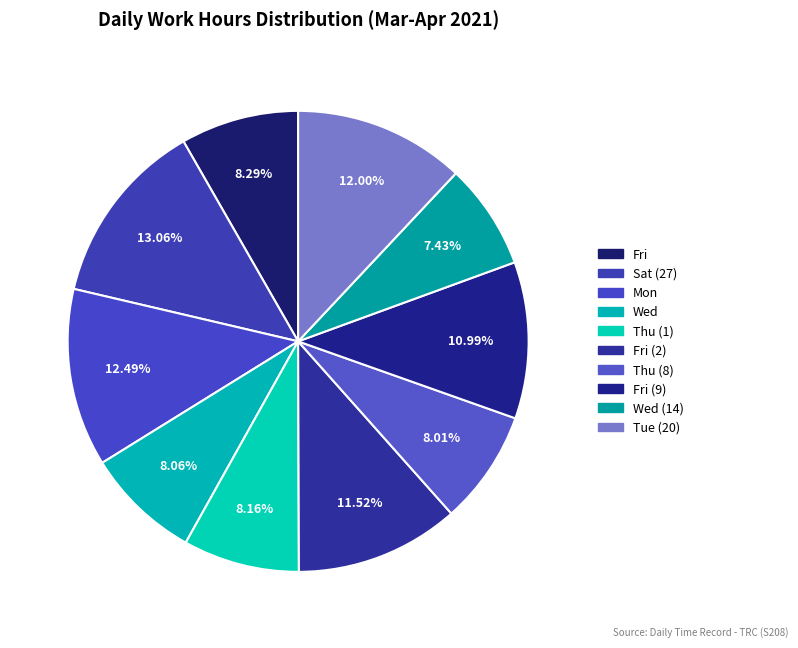

To the nearest percent, what is the average slice percentage?

10%